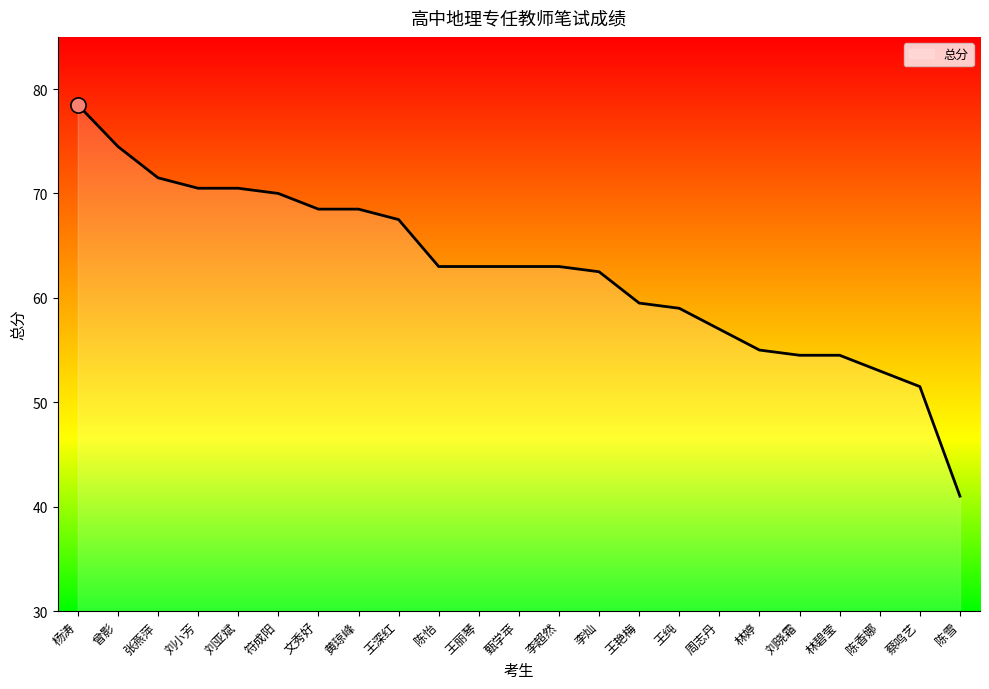

Approximately how many times larger is the value at 符成阳 compared to 黄琼峰?

1.0